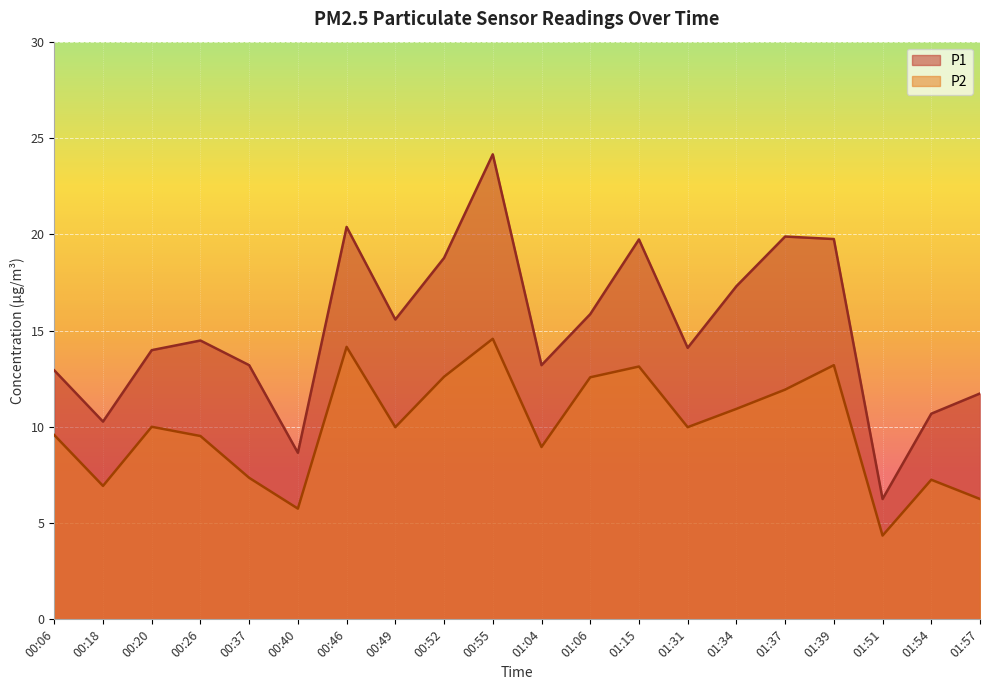

What is the maximum value shown in the chart?

24.1